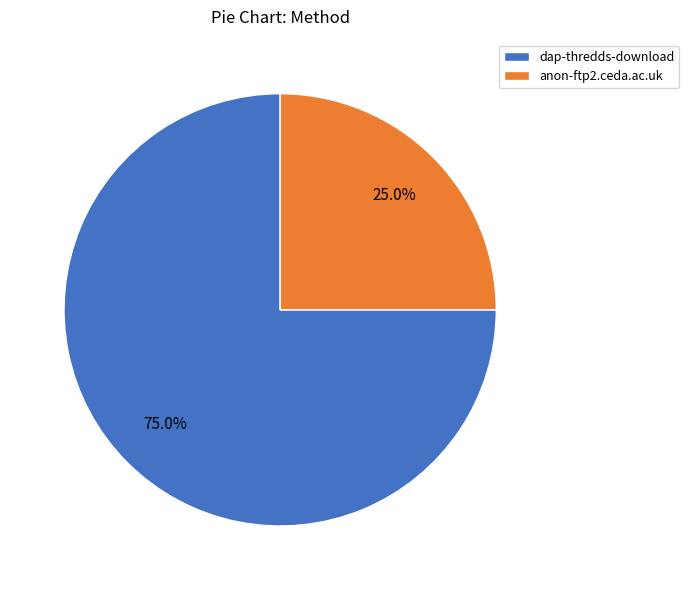

Combined, do anon-ftp2.ceda.ac.uk and dap-thredds-download account for over 50%?

Yes